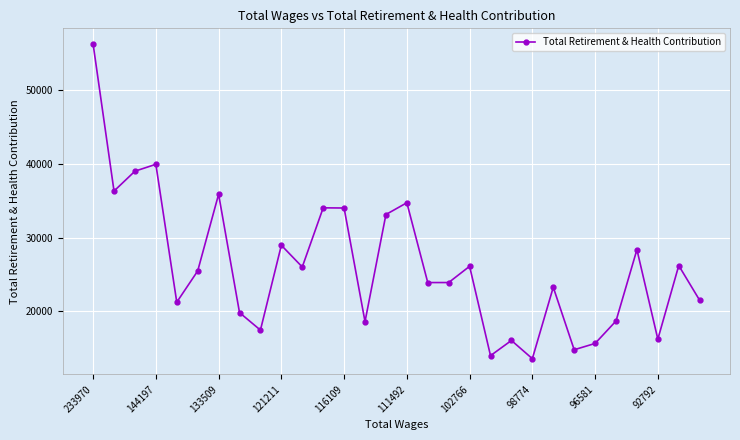

How many points are higher than both their immediate neighbors (excluding endpoints)?

10